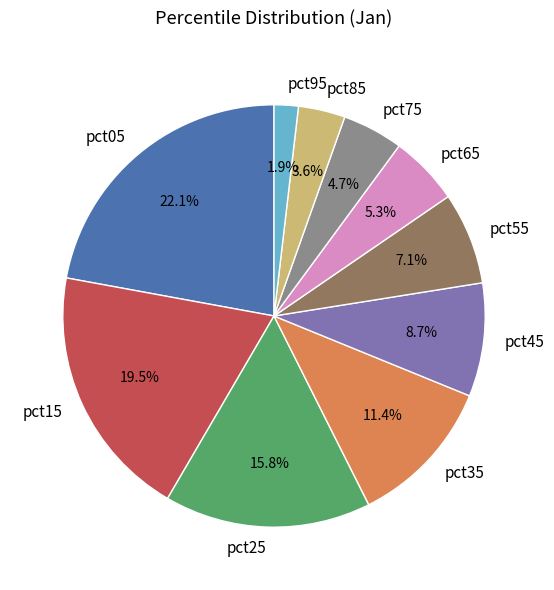

Count the number of slices in the pie.

10